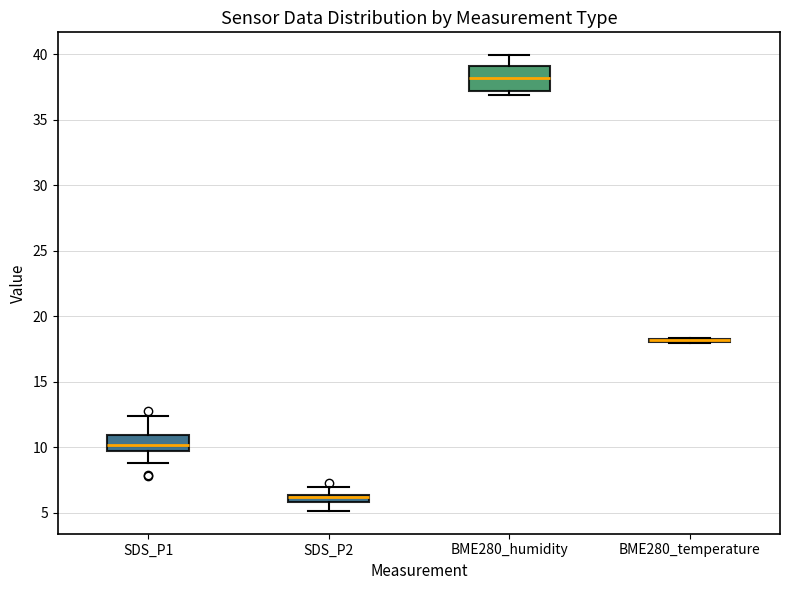

Where does the median line of the box for BME280_humidity sit on the y-axis? The values are not printed on the chart, so give them approximately, as read against the axis.

38.0